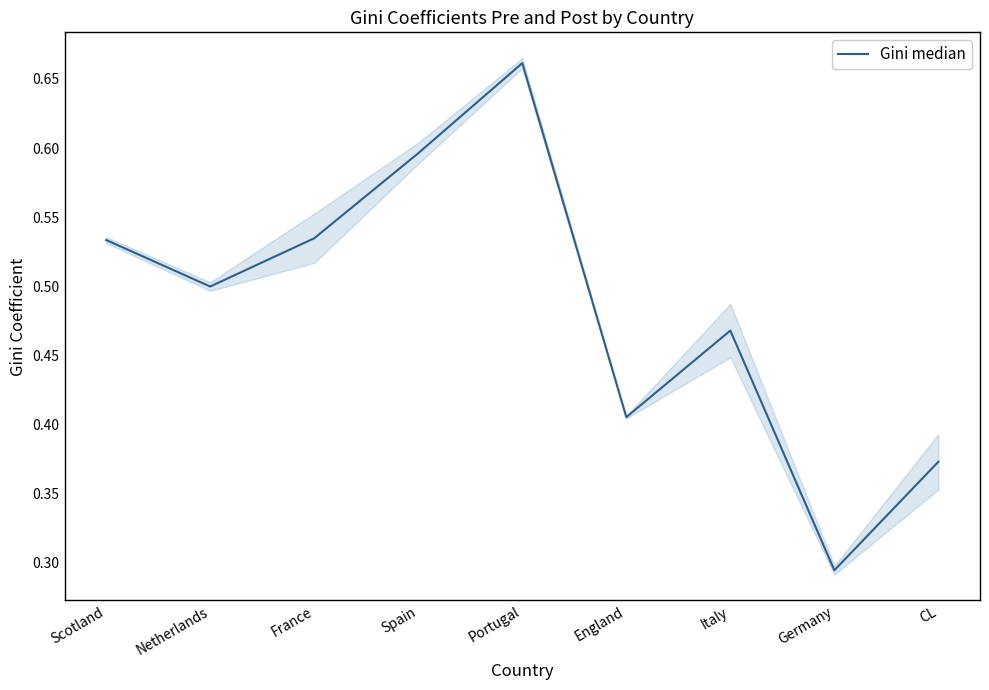

Which label corresponds to the largest value in the chart?

Portugal